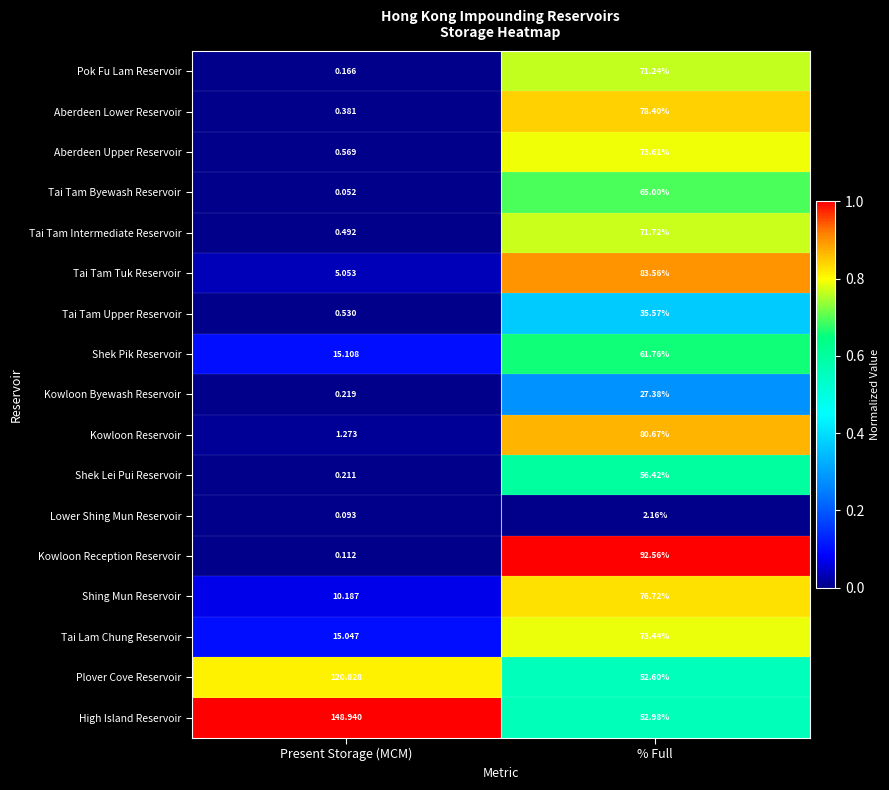

At which category does the chart reach its minimum across all series?

Present Storage (MCM)